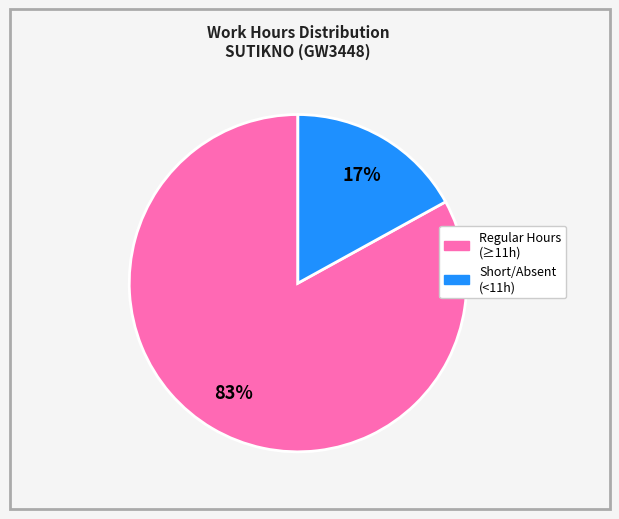

Does any single category account for the majority?

Yes